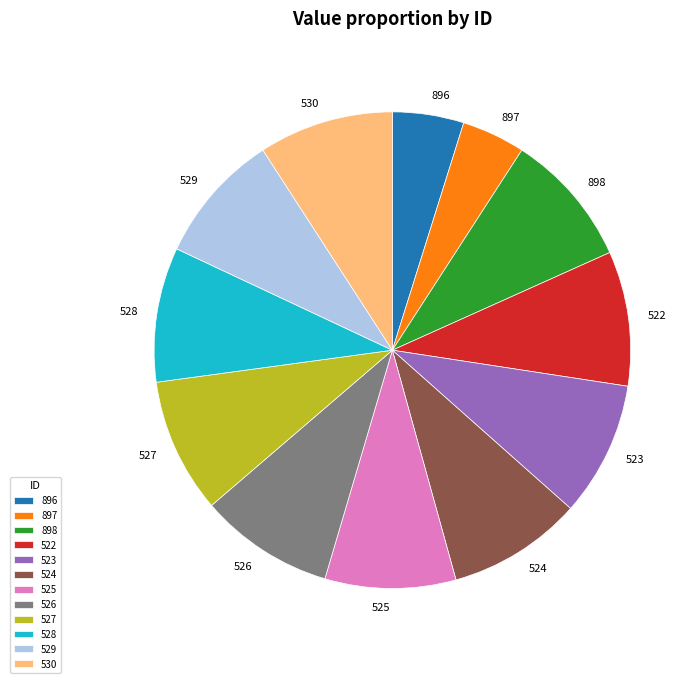

Is the sum of 897 and 530 greater than half?

No